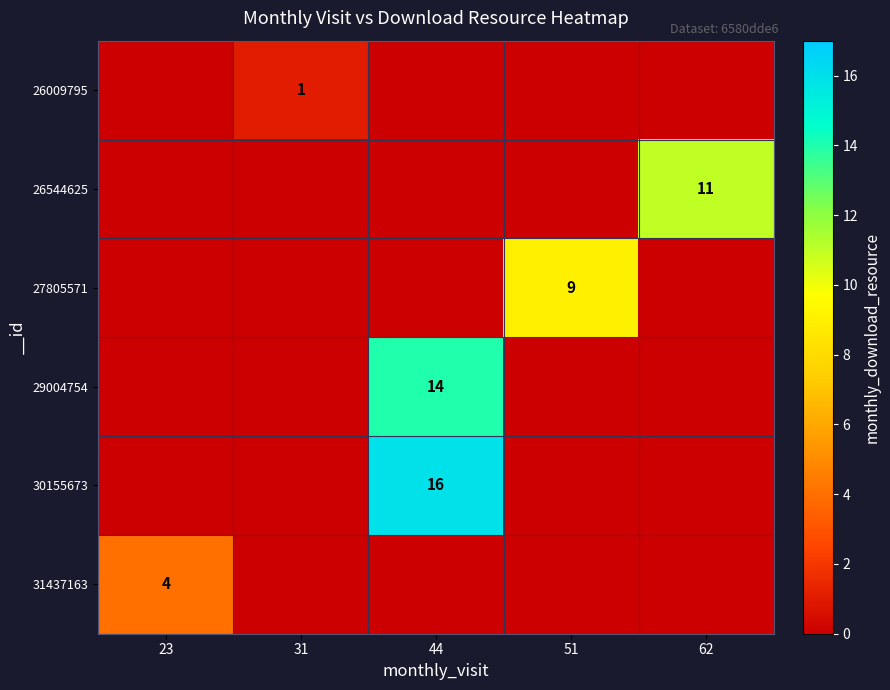

The value of 31437163 at 23 is 1. True or false?

False